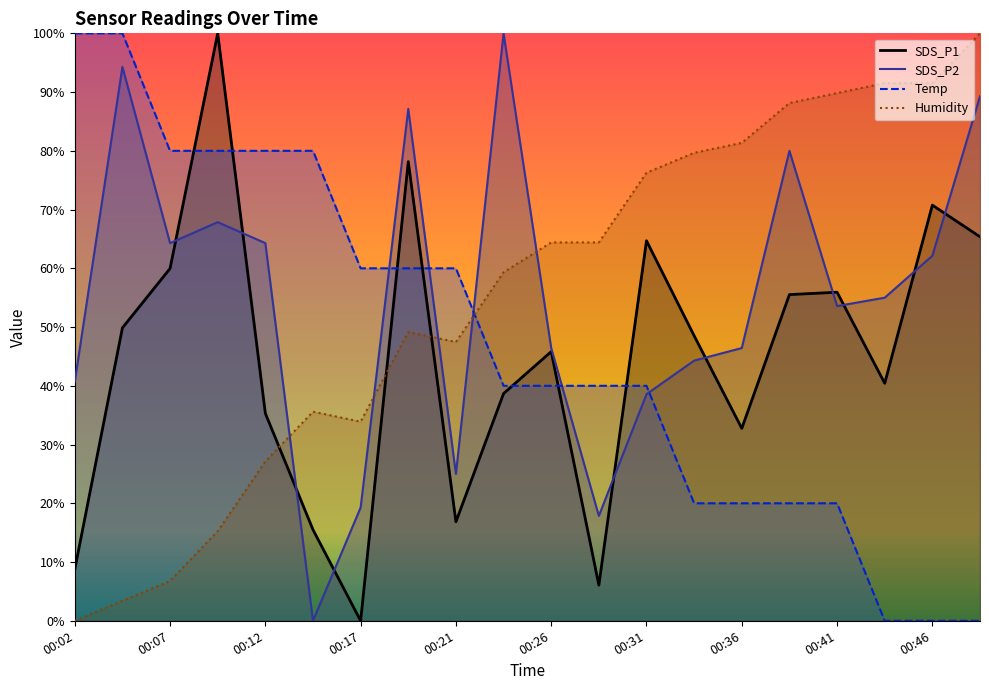

Between 00:04 and 00:29, which is larger?

00:04